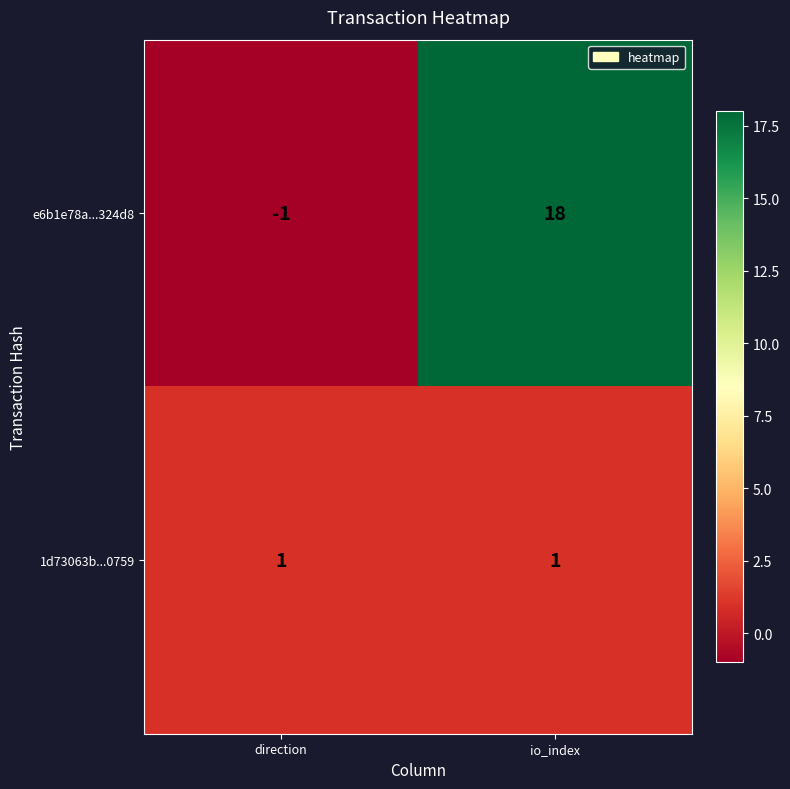

The 1d73063b...0759 series shows 1 at io_index. True or false?

True